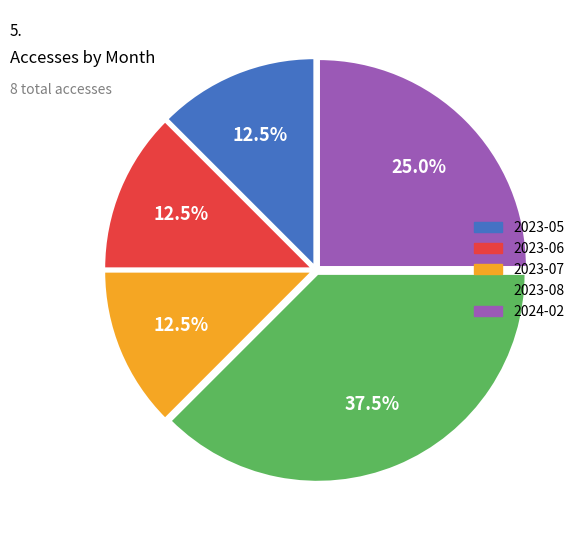

Approximately how many times larger is the value at 2023-05 compared to 2023-08?

0.3